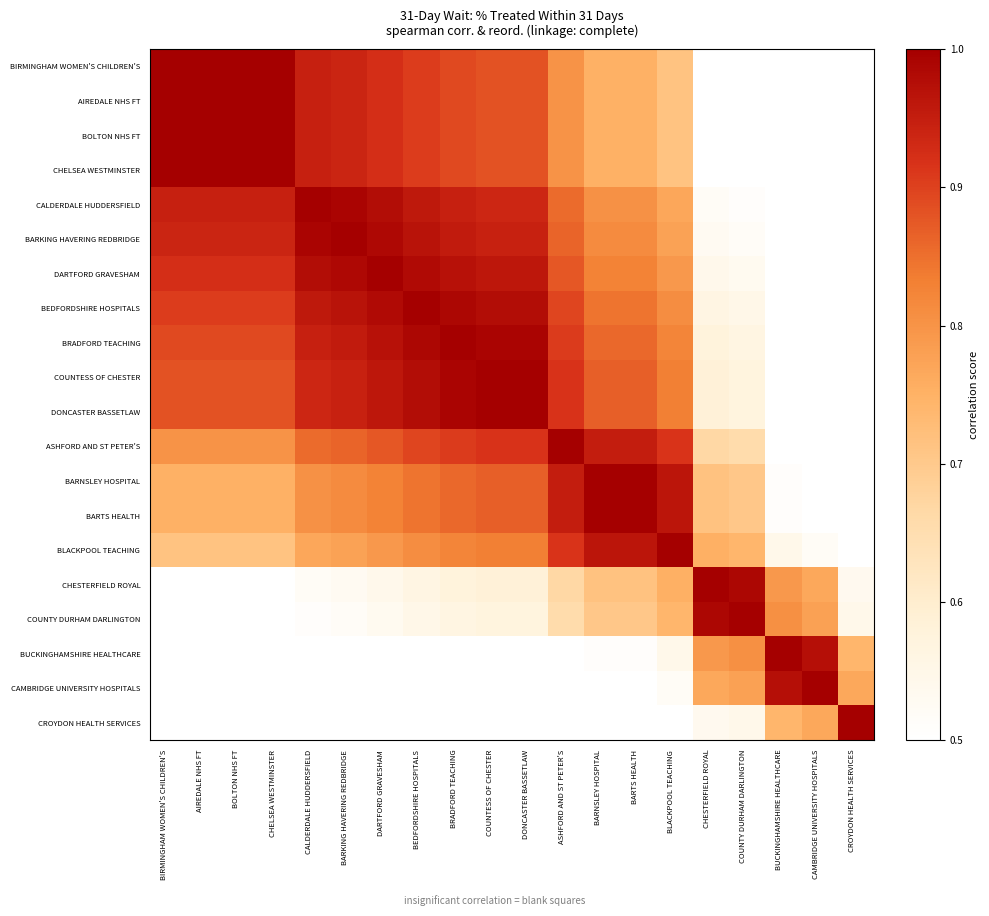

What is the total value across all series at CHELSEA WESTMINSTER?

15.9